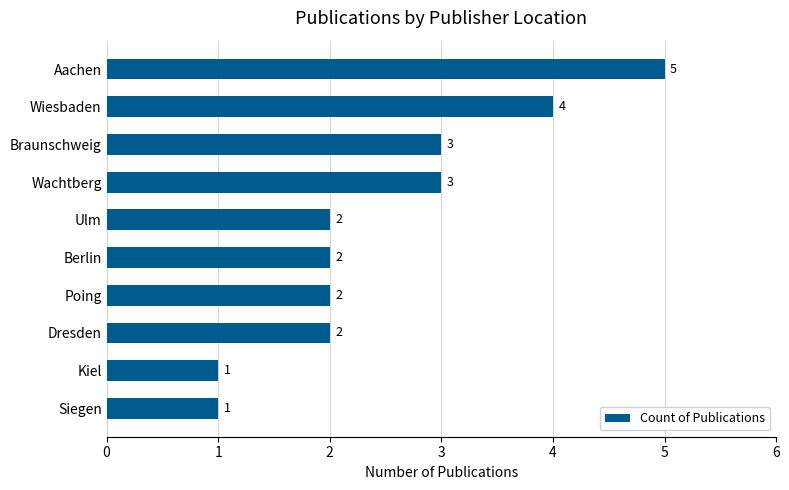

What is the minimum value shown in the chart?

1